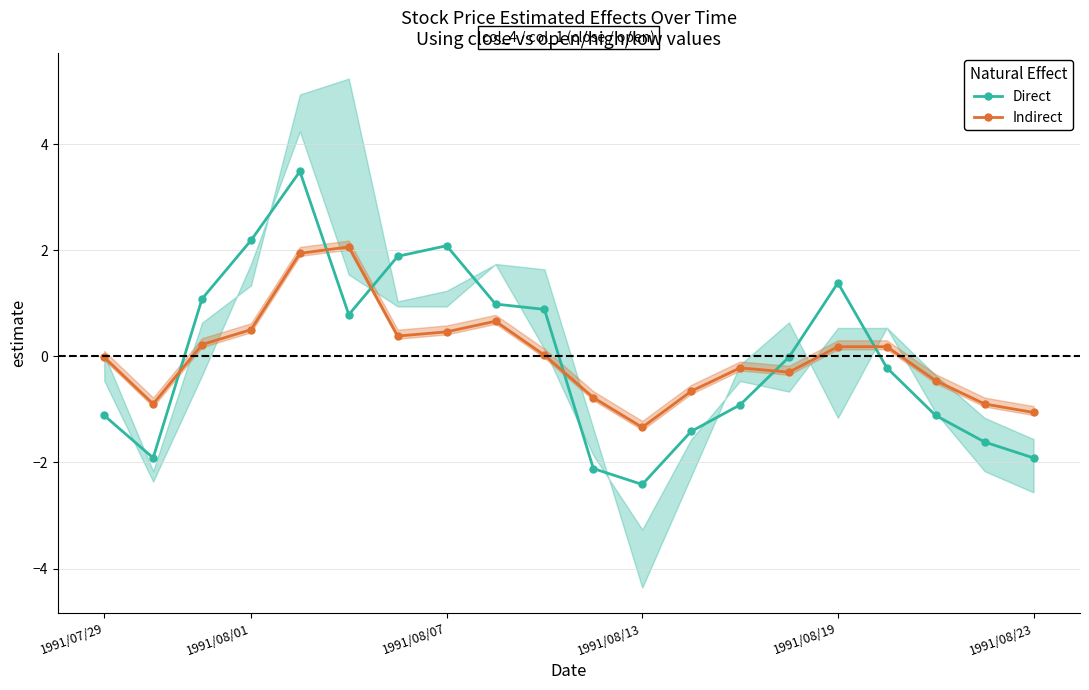

Which category has the lowest value in the Indirect series?

1991/08/13